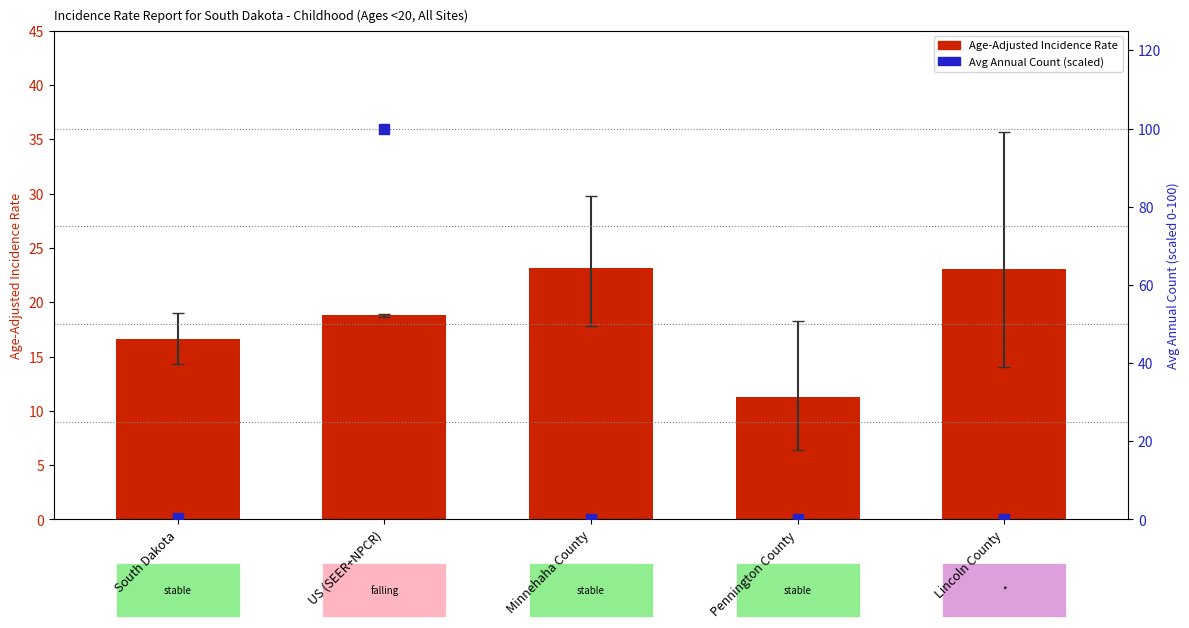

What are all the series names shown in the legend?

Age-Adjusted Incidence Rate, Avg Annual Count (scaled)